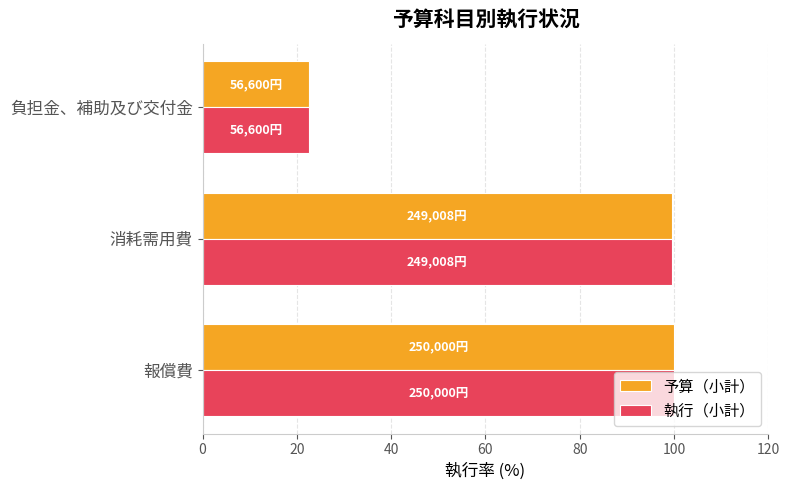

Read the 執行（小計） value at 消耗需用費.

99.6